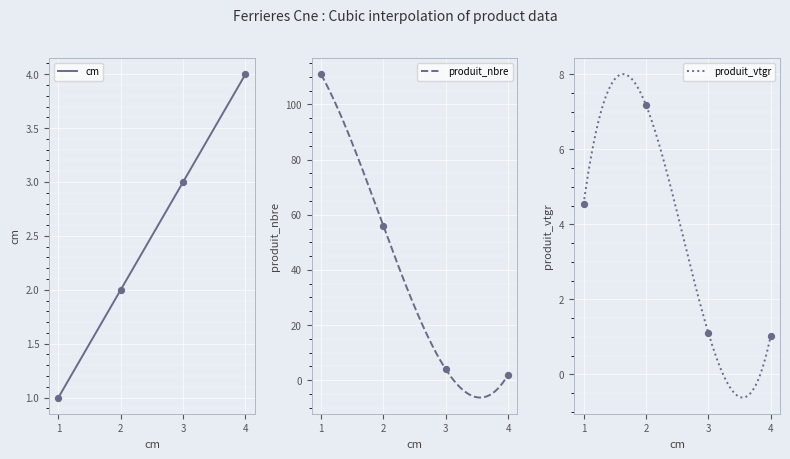

What is the total value across all series at 3?

8.1